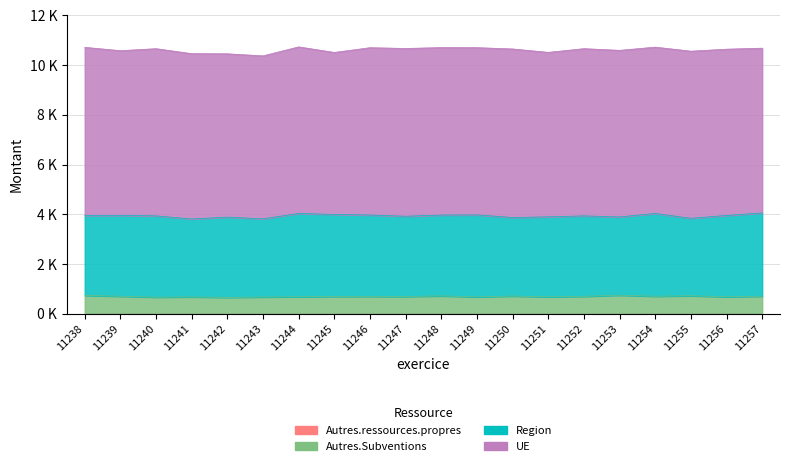

At which category does the chart reach its peak across all series?

11250